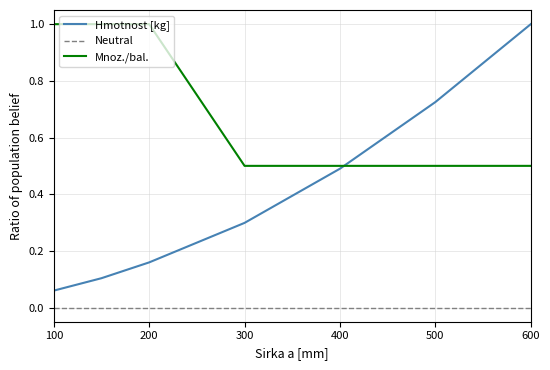

True or false: Mnoz./bal. and Neutral cross at least once.

False